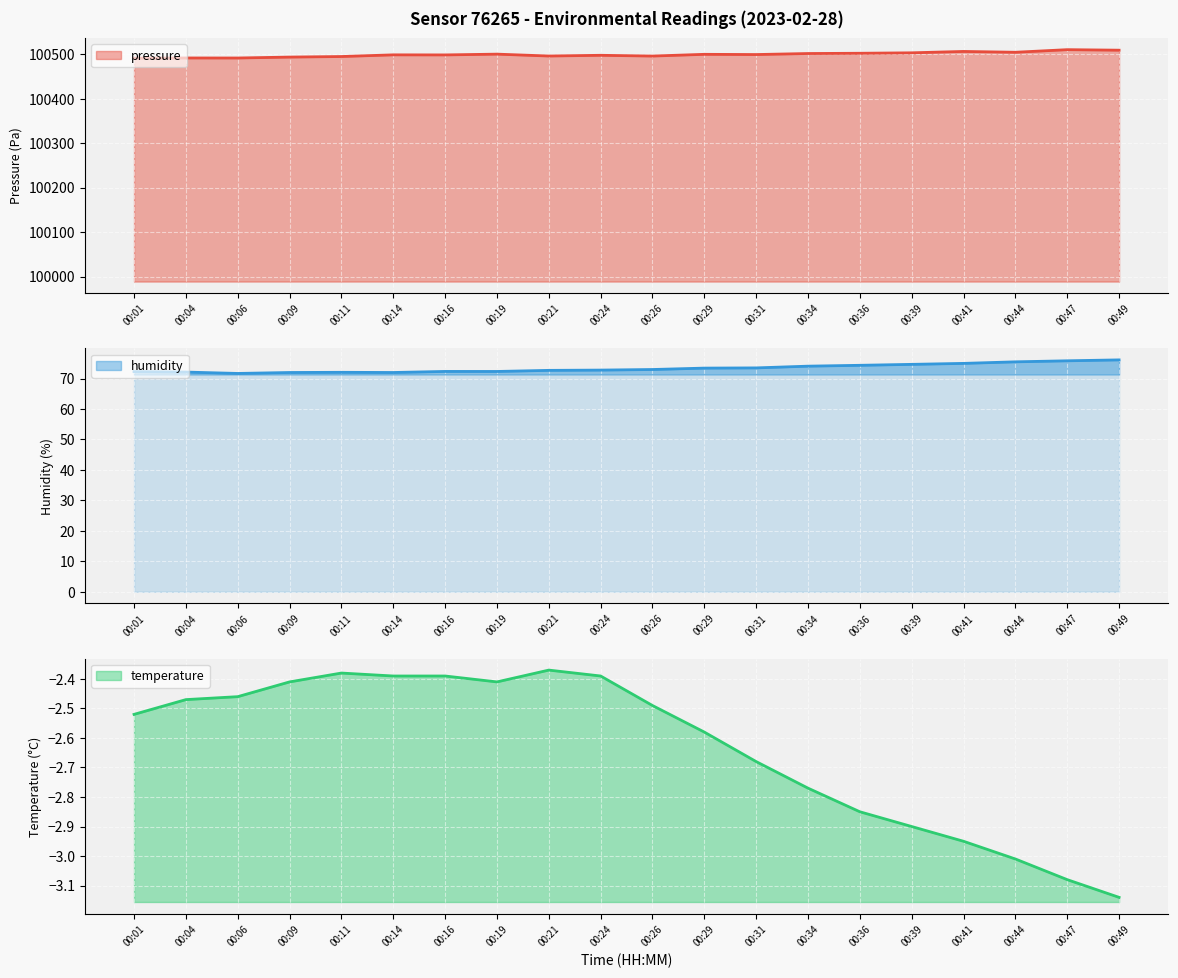

At which label does humidity reach its peak?

00:49